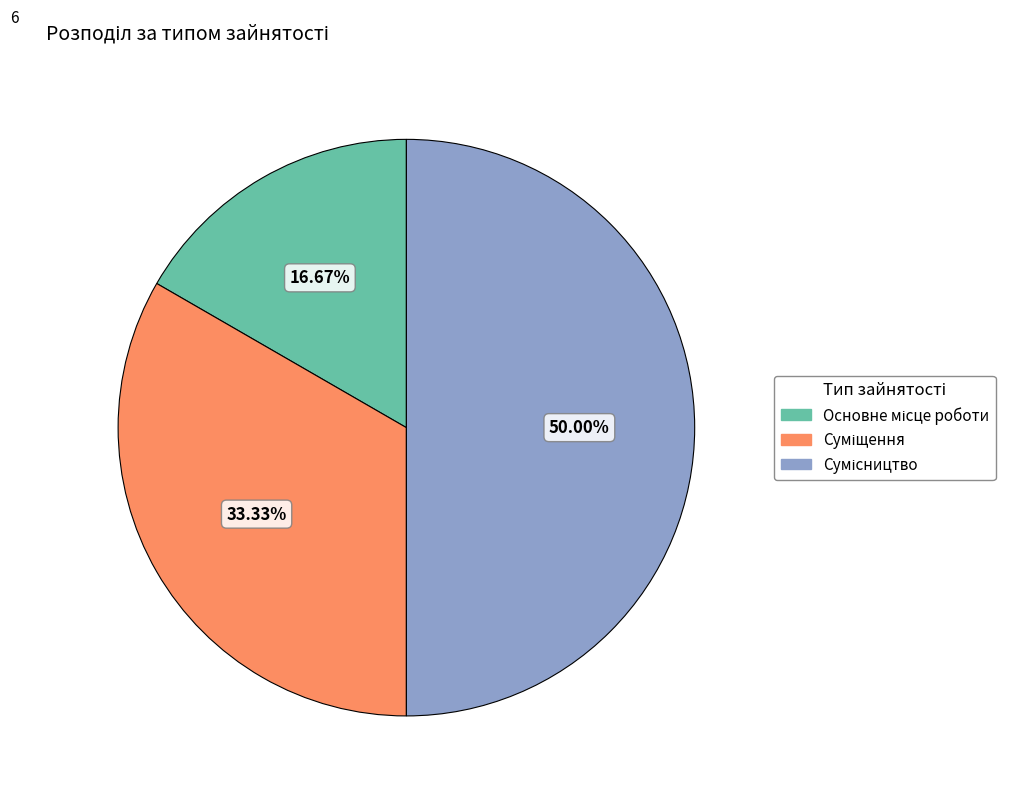

Combined, do Сумісництво and Основне місце роботи account for over 50%?

Yes